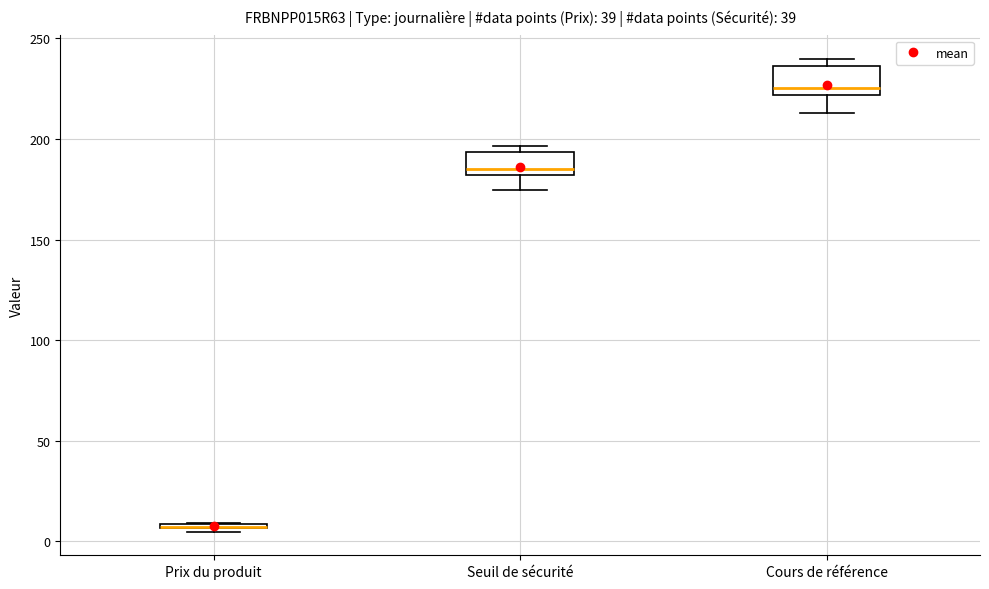

Where is the lower edge of the box for Prix du produit on the y-axis? The values are not printed on the chart, so give them approximately, as read against the axis.

5